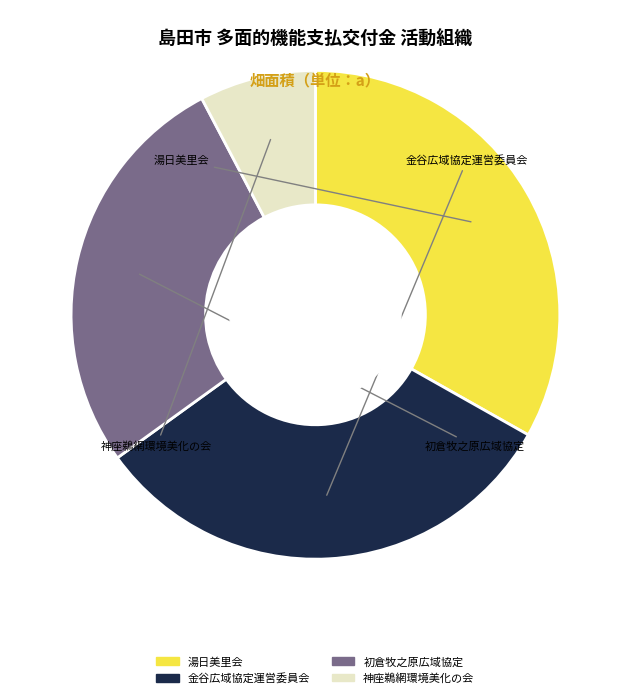

Is there a majority slice in this chart?

No